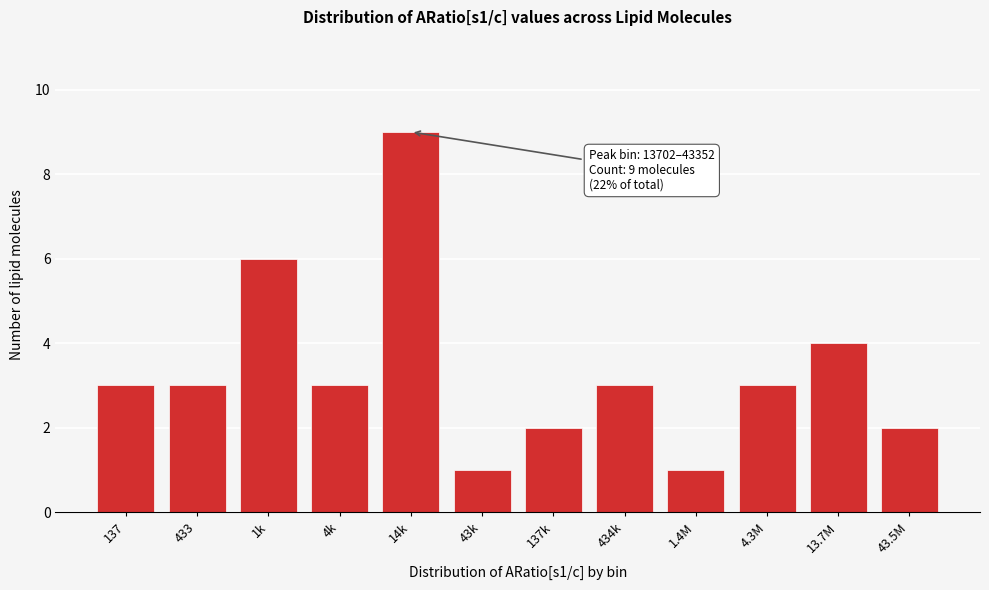

Reading left to right, list all the values displayed in this chart.

3	3	6	3	9	1	2	3	1	3	4	2